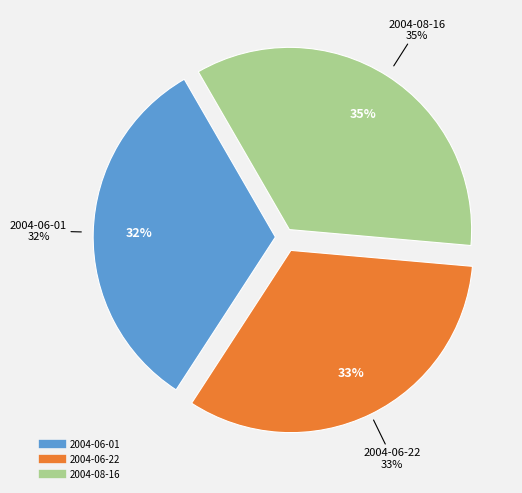

True or false: 2004-06-01 accounts for 32% of the total.

True